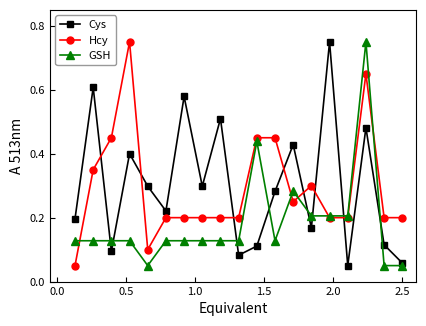

Which series ends up on top after the final intersection of GSH and Hcy?

Hcy